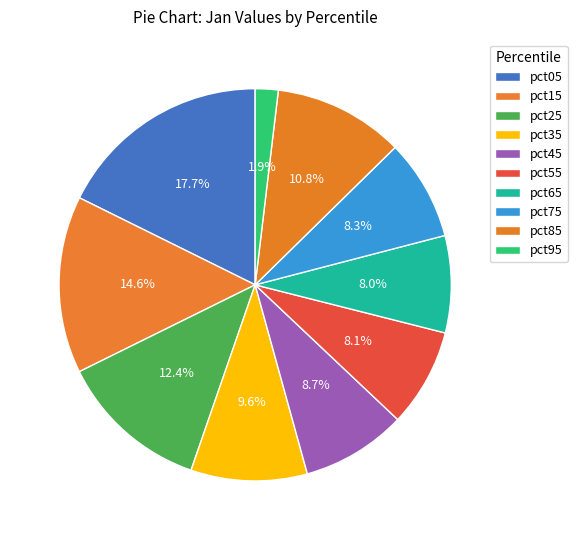

How many segments does this pie chart have?

10